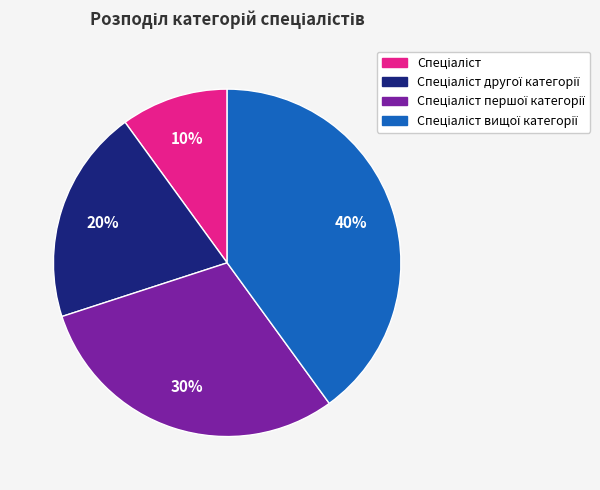

To the nearest percent, what is the difference between the largest and smallest slice percentages?

30%